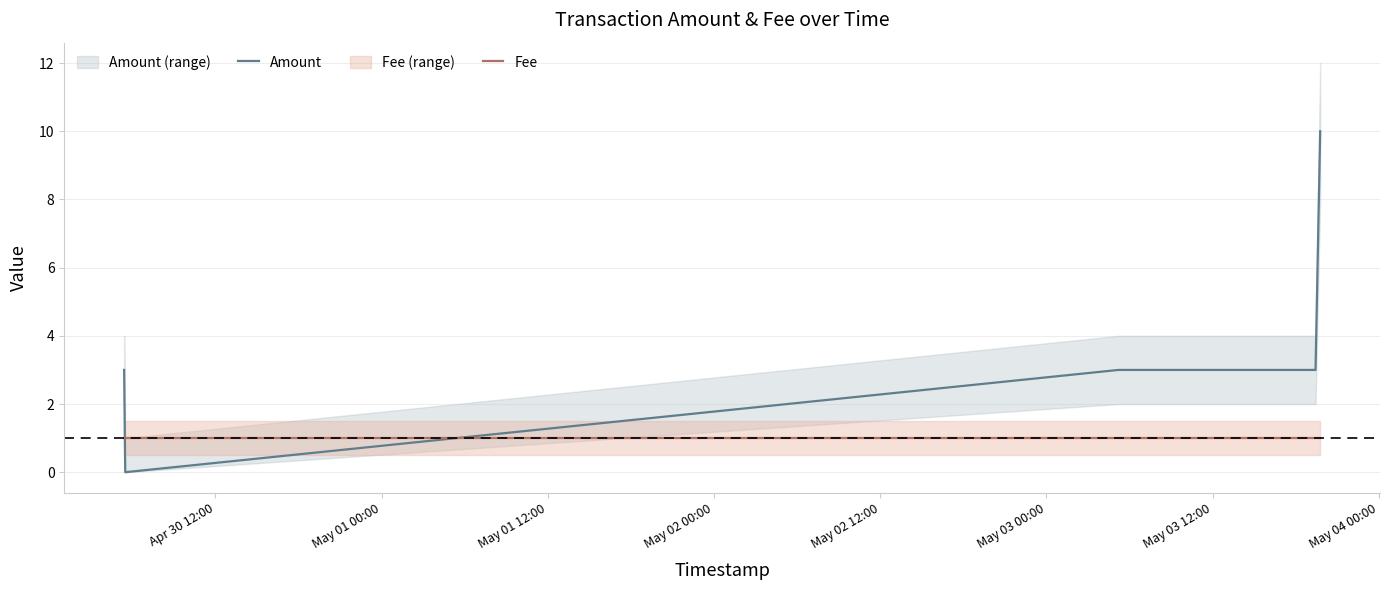

The value of Fee at May 03 00:00 is 1. True or false?

True